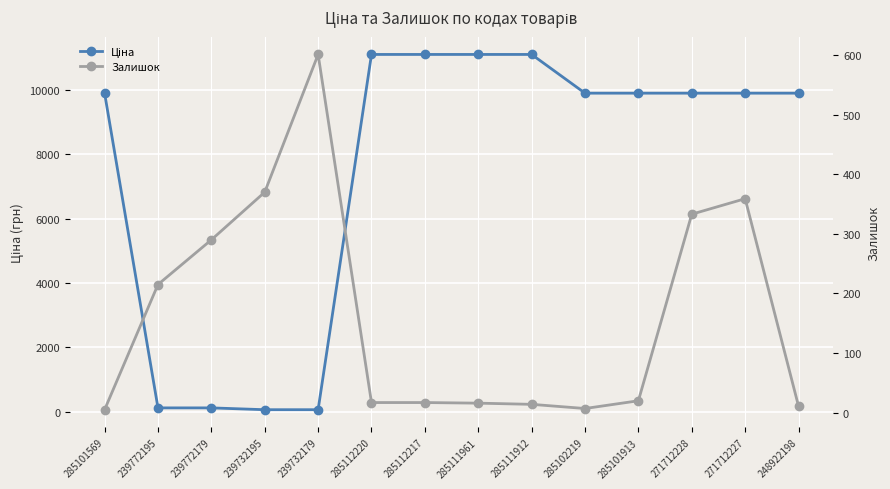

True or false: Залишок and Ціна intersect in this chart.

True